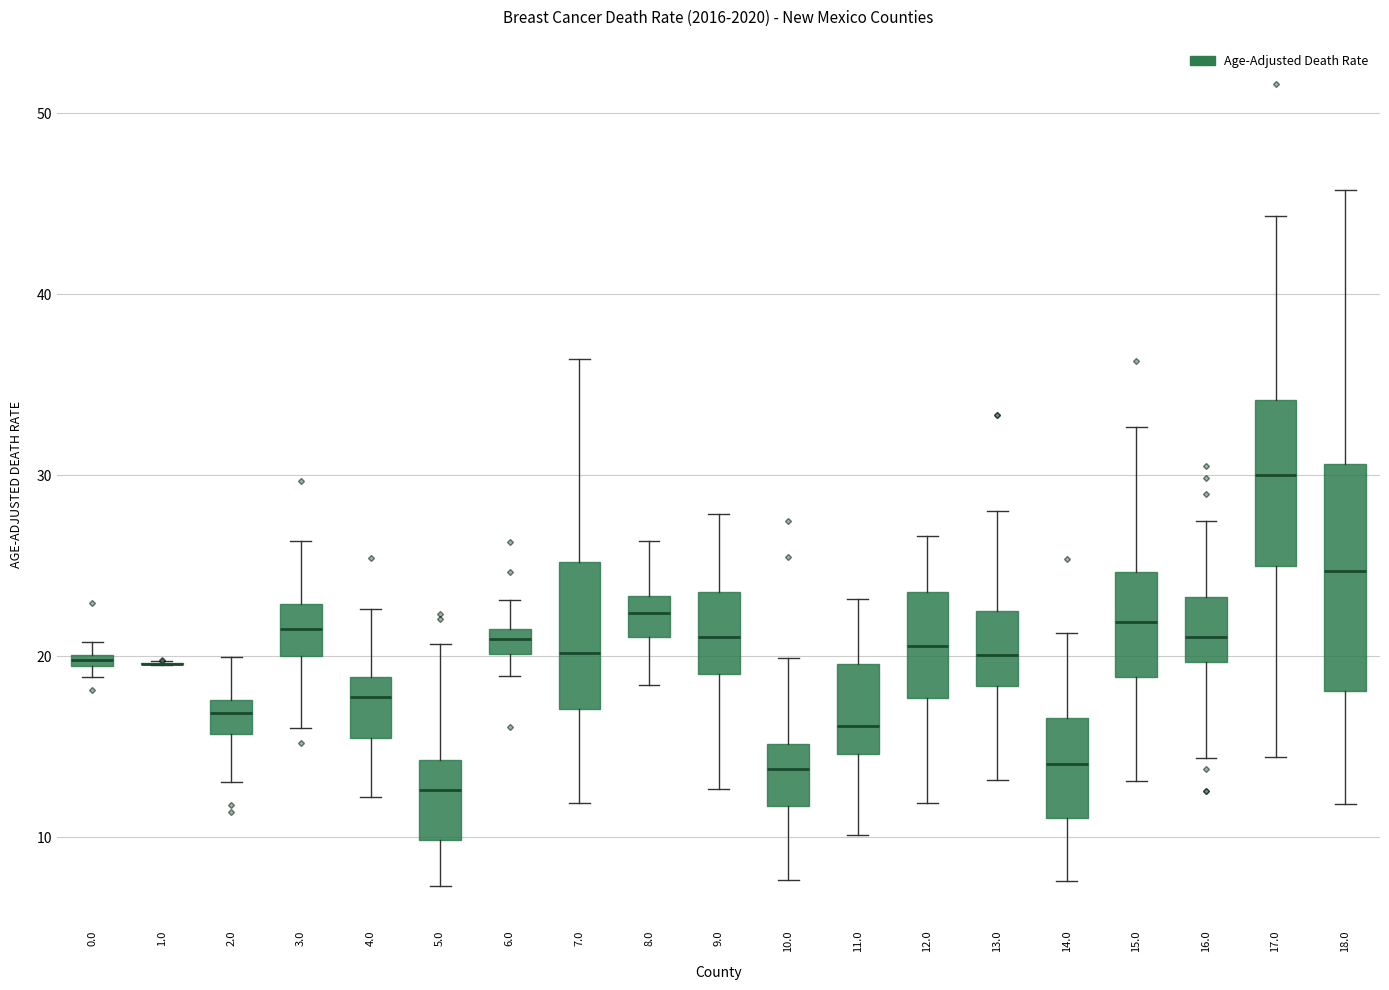

Where is the lower edge of the box at x = 5.0 on the y-axis? The values are not printed on the chart, so give them approximately, as read against the axis.

10